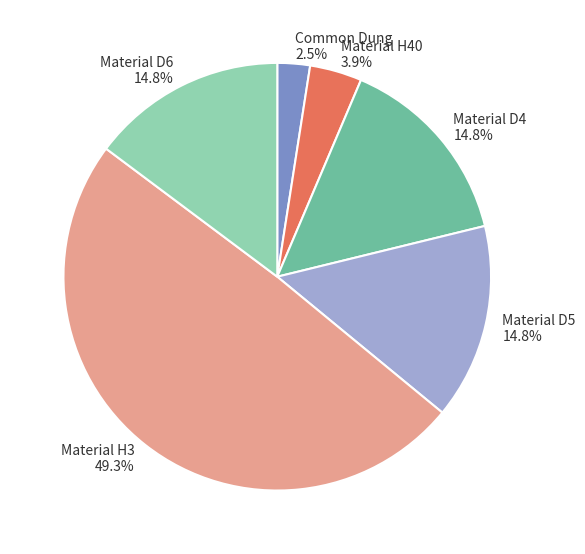

Is it true that Material D5 is 23% of the pie?

False